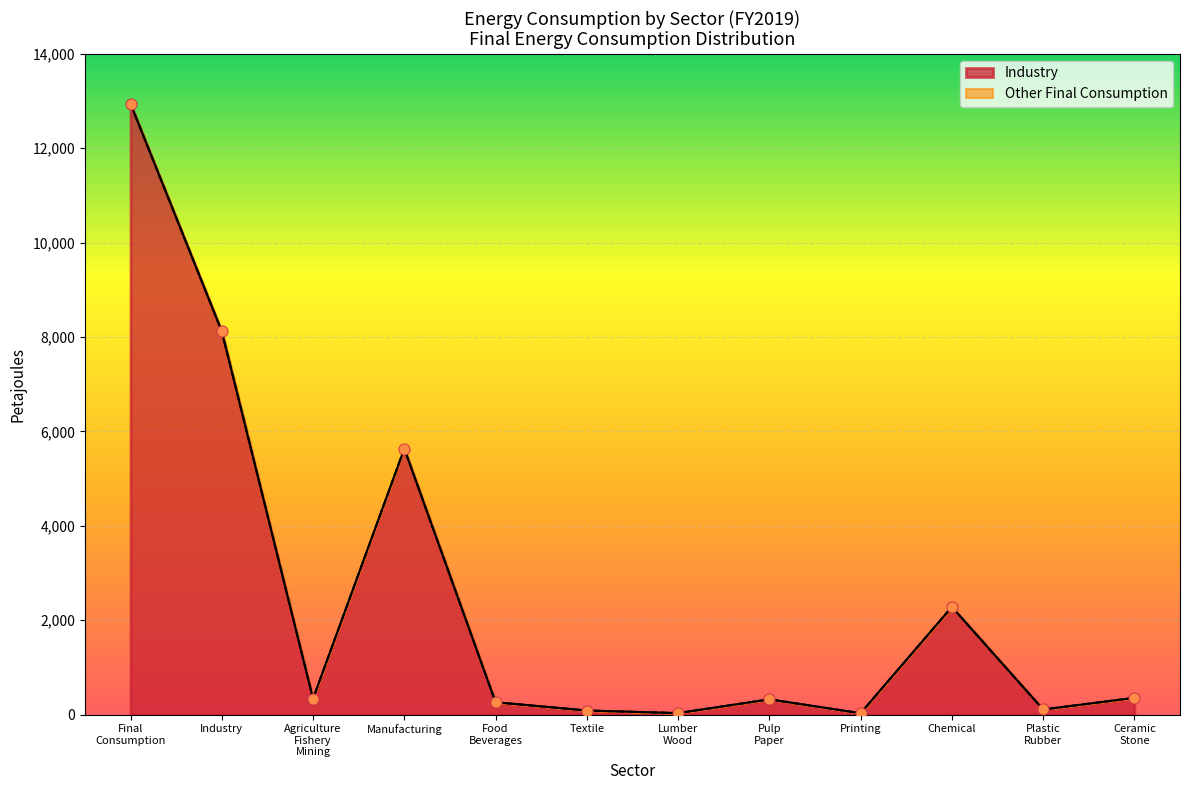

What is the change in value from Final Consumption to Industry?

-4824